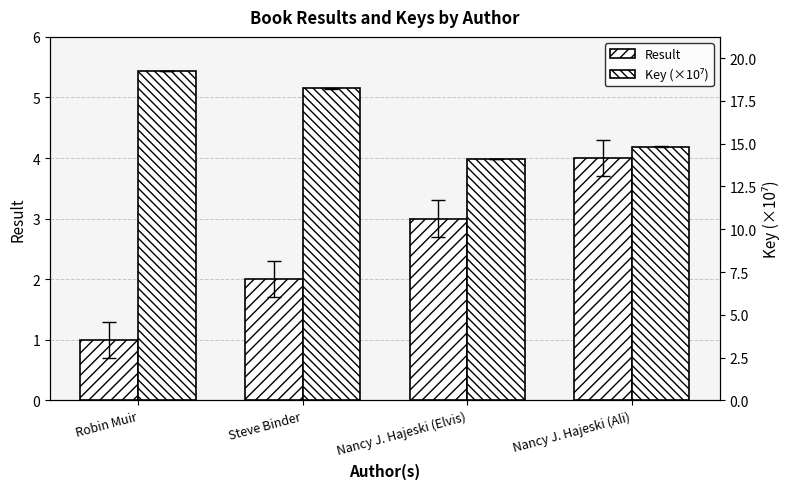

What is the sum of the Result values at Steve Binder and Nancy J. Hajeski (Elvis)?

5.0